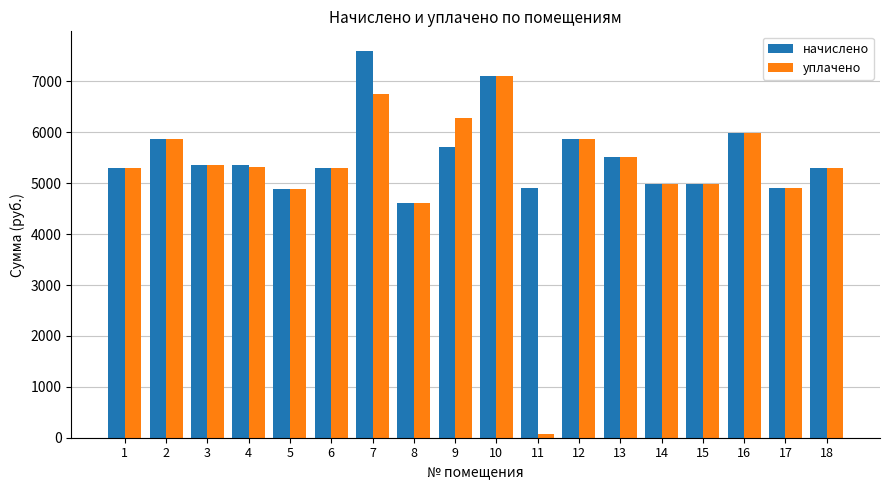

Rank the series by their maximum value, from lowest to highest.

уплачено, начислено